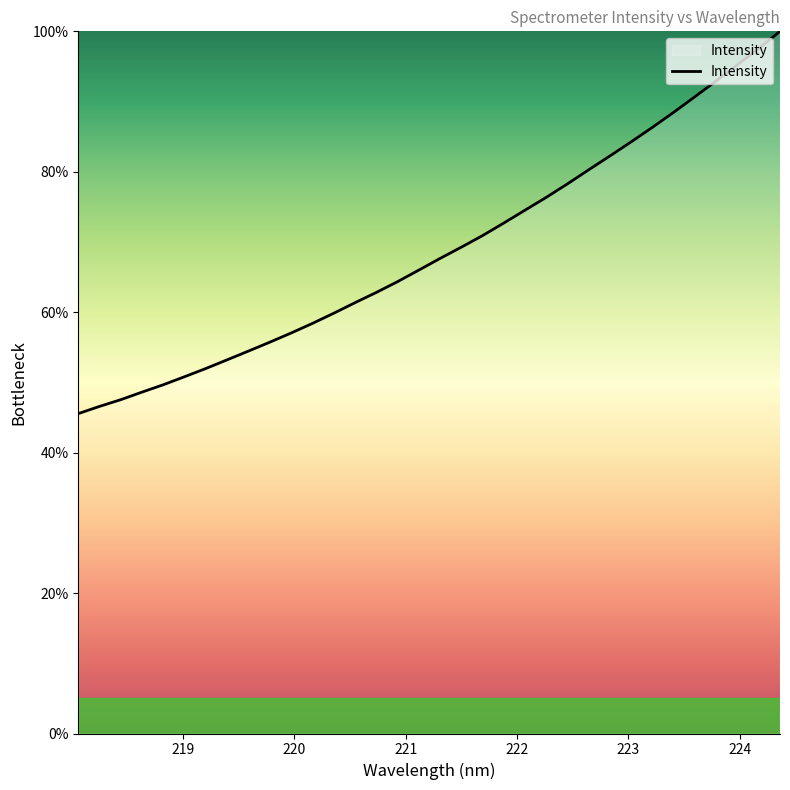

Reading left to right, list all the values displayed in this chart.

45.6	46.6	47.5	48.6	49.7	50.8	52.0	53.2	54.5	55.7	57.0	58.4	59.8	61.3	62.8	64.3	66.0	67.7	69.3	70.9	72.7	74.5	76.4	78.3	80.3	82.3	84.3	86.3	88.5	90.7	92.9	95.3	97.6	100.0